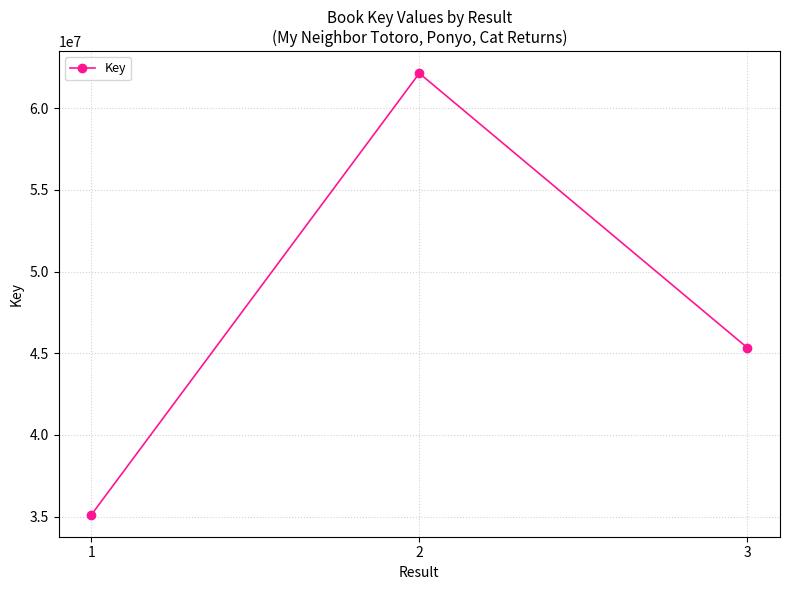

Is it true that the value at 1 is 53099019?

False